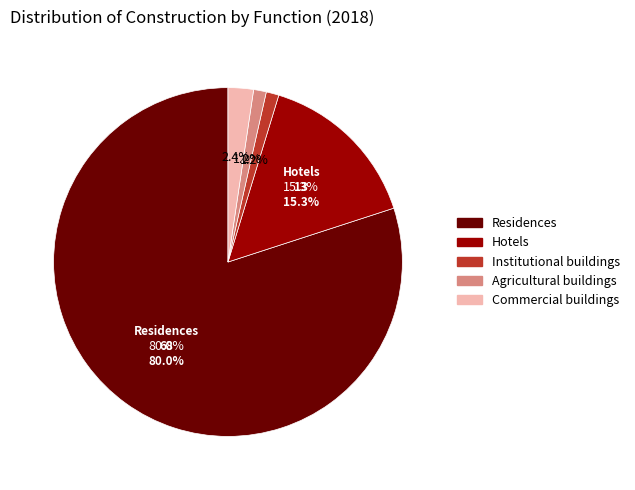

How much of the chart is everything except Residences?

20.0%